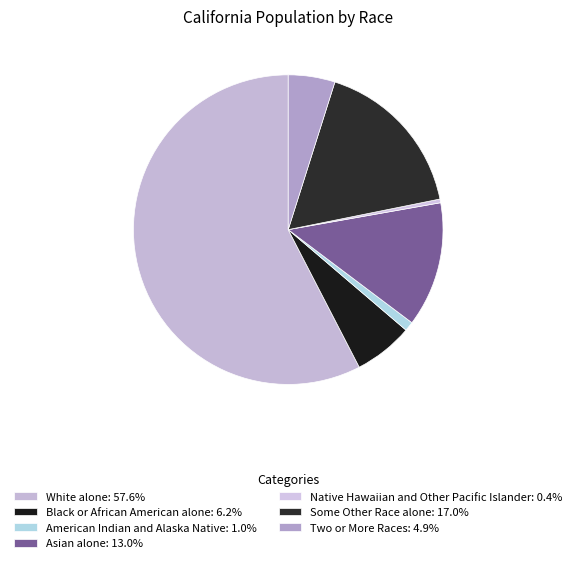

Is it true that Two or More Races is 5% of the pie?

True